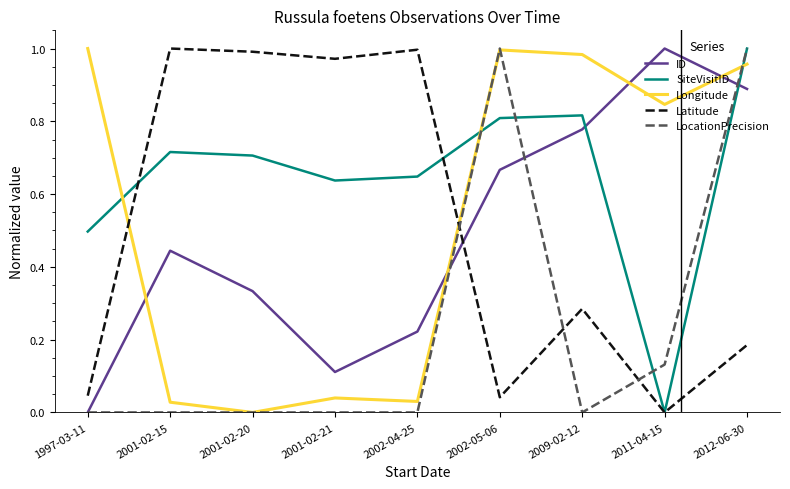

How many series are shown in this chart?

5